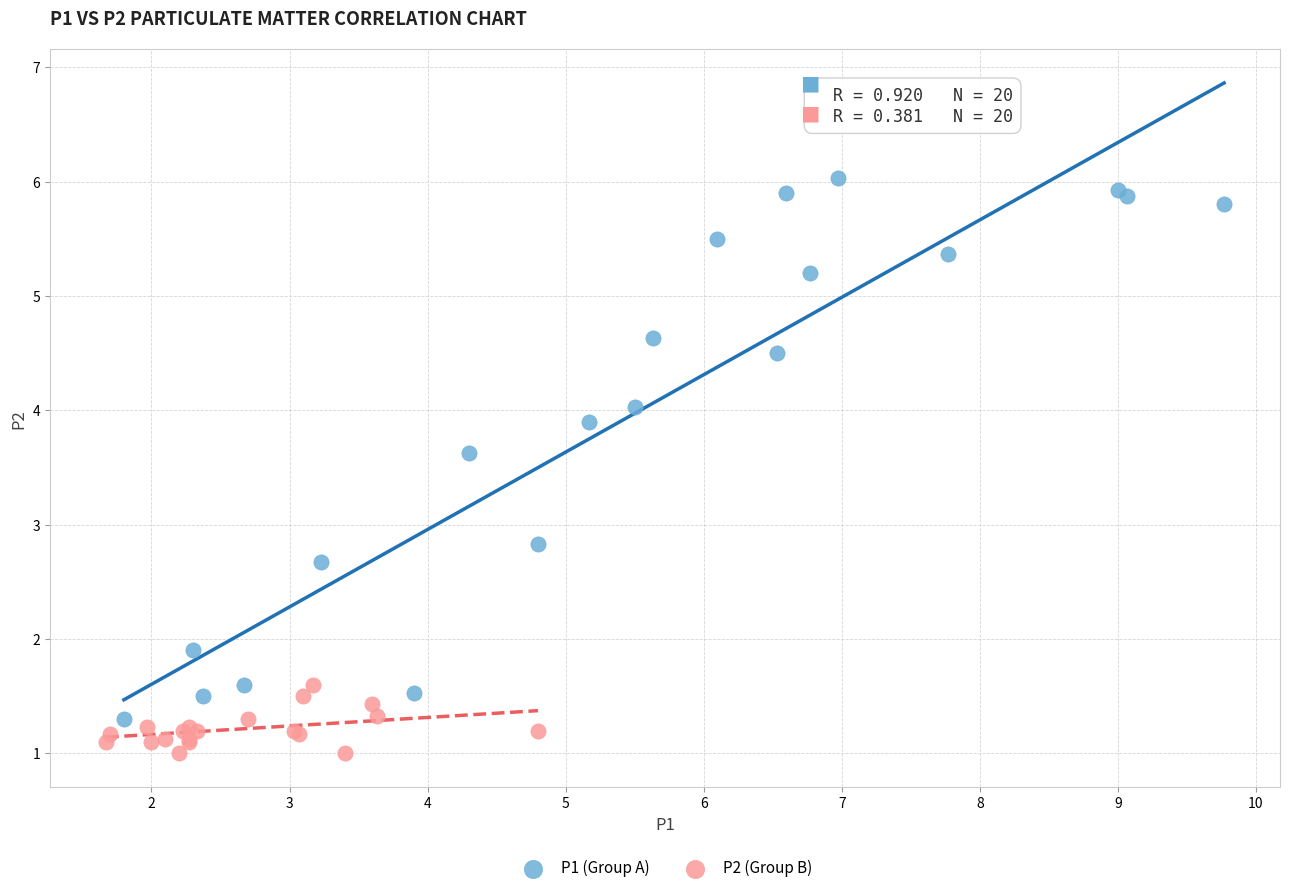

Which series contains the highest Y value?

P1 (Group A)